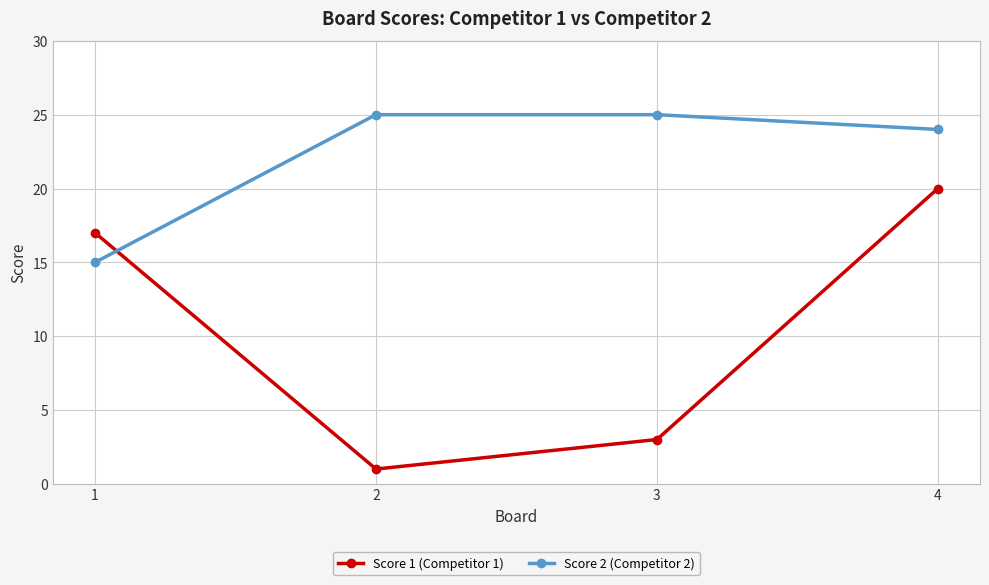

Reading left to right, list all the values displayed in this chart.

Score 1 (Competitor 1): 17	1	3	20
Score 2 (Competitor 2): 15	25	25	24